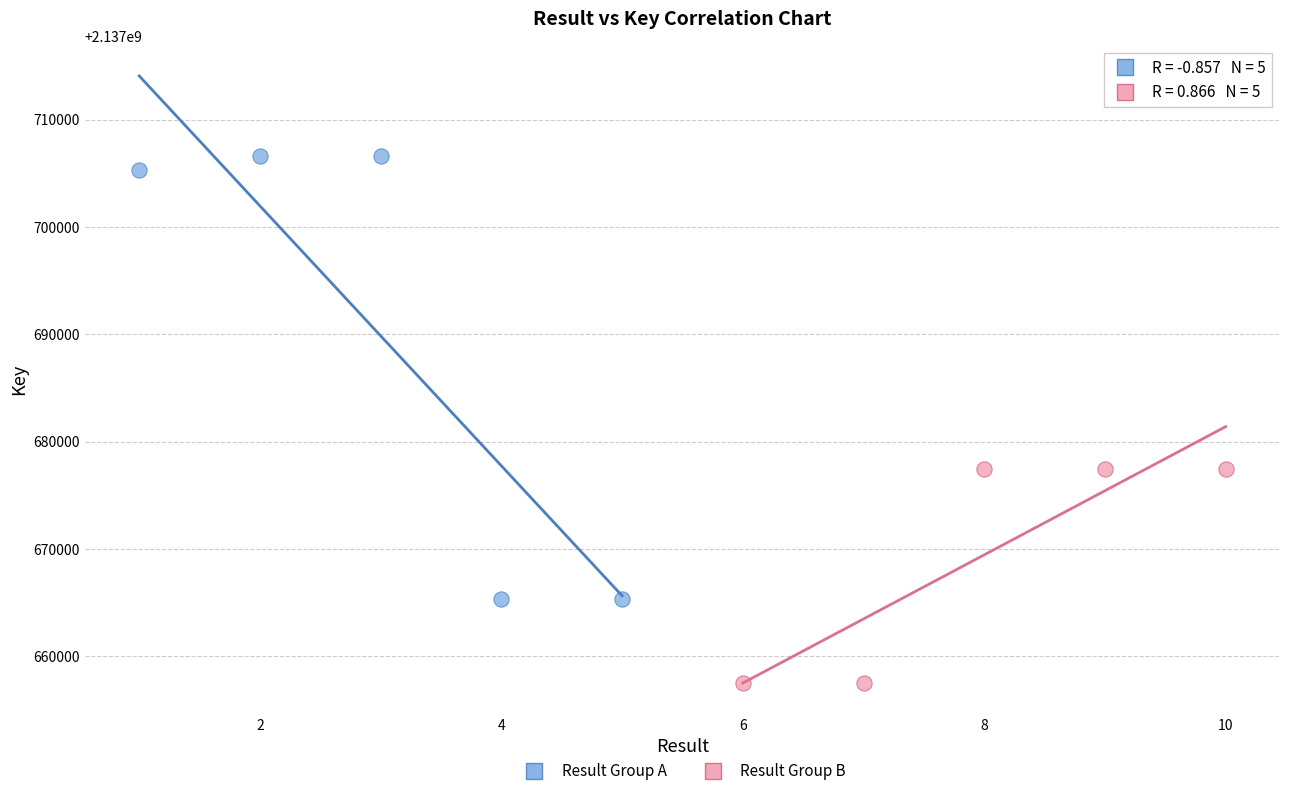

What are all the series names shown in the legend?

Result Group A, Result Group B